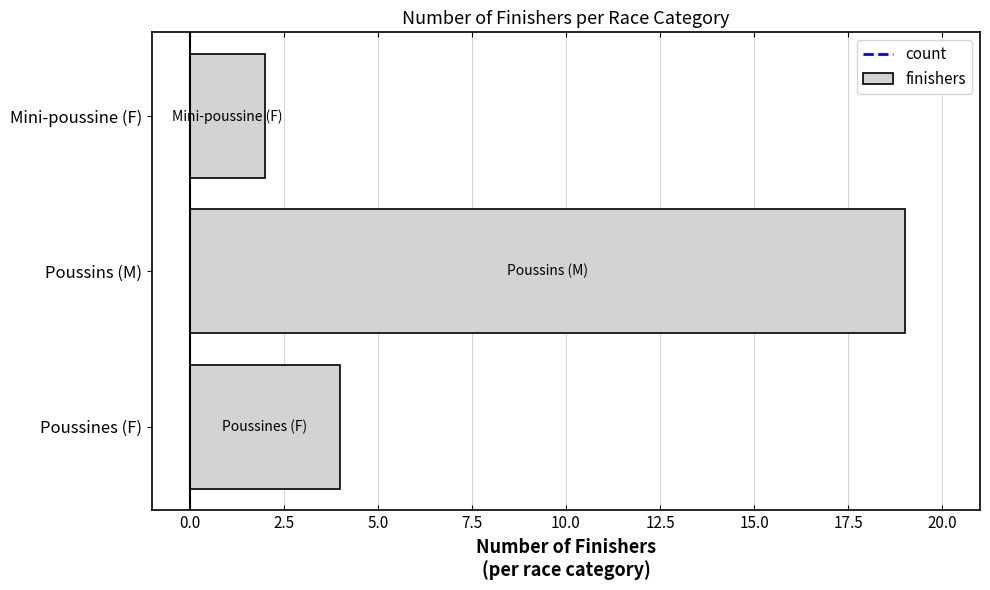

Between Poussines (F) and Mini-poussine (F), which is larger?

Poussines (F)